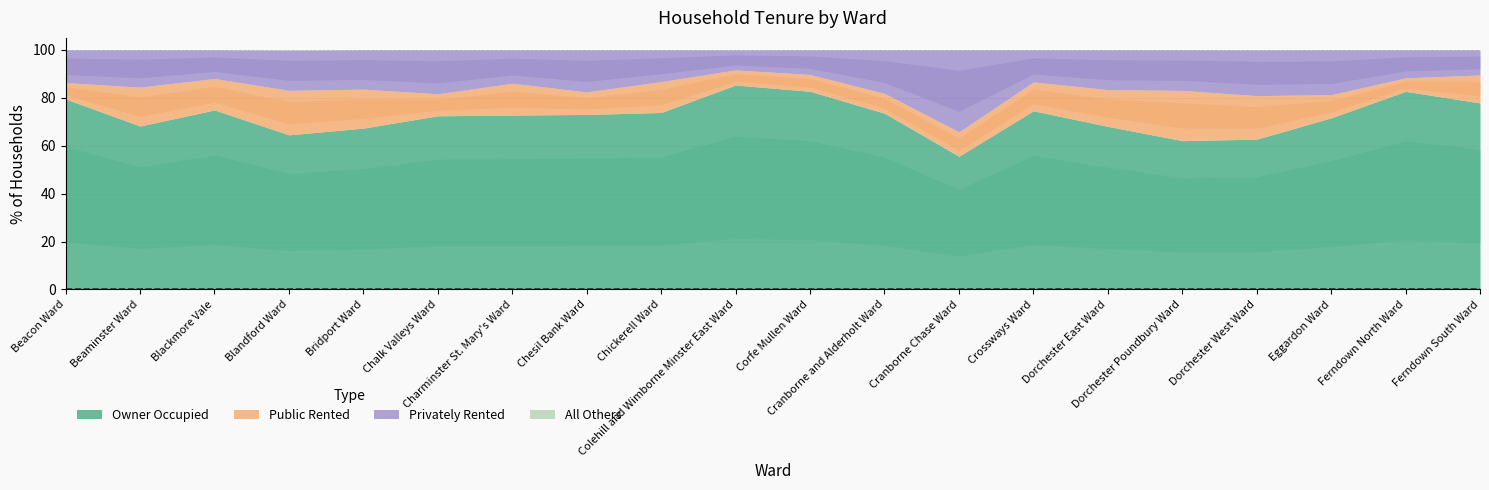

How many values in the Owner Occupied series exceed 73?

10